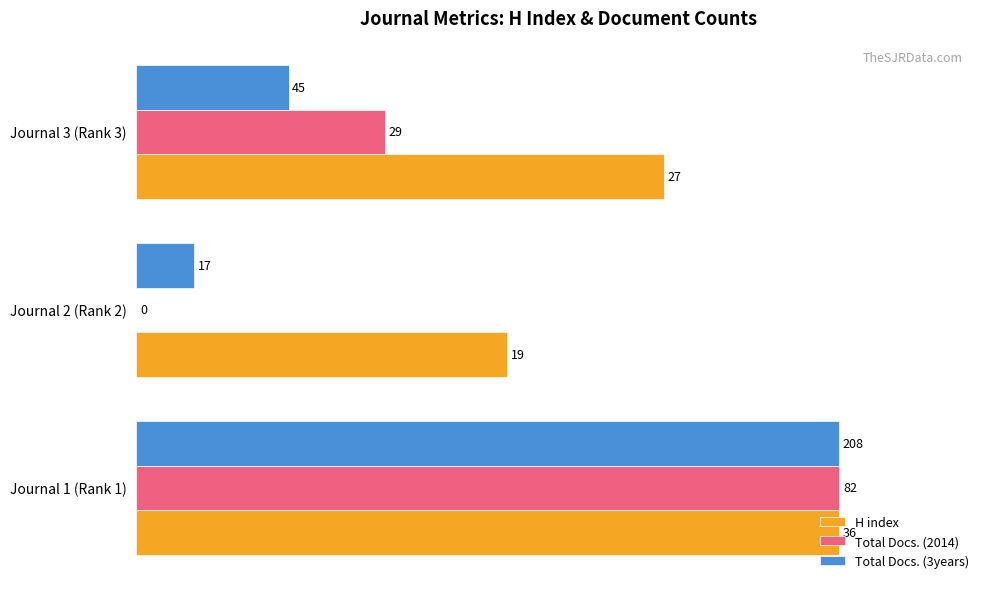

What are all the series names shown in the legend?

H index, Total Docs. (2014), Total Docs. (3years)